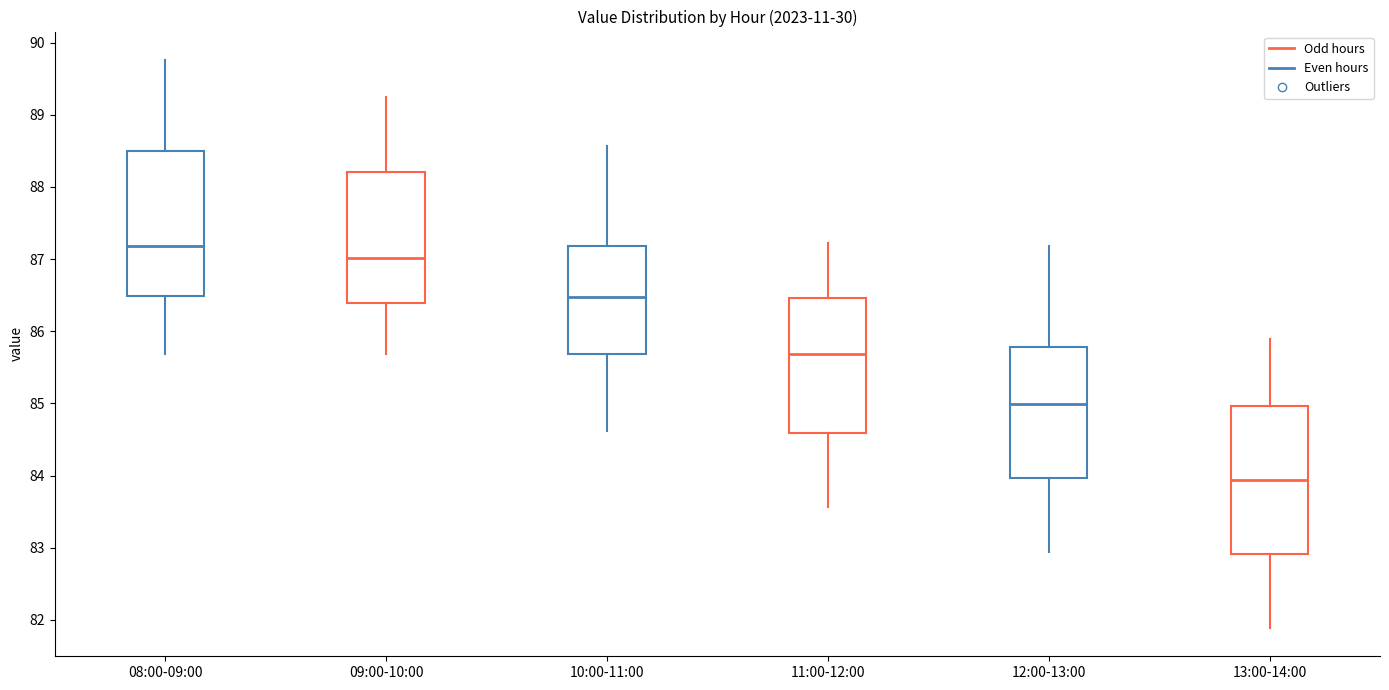

Reading left to right, transcribe this box plot: for each box, give where its median line is, the range the box spans, and where its two whiskers end, as read against the y-axis. The values are not printed on the chart, so give them approximately, as read against the axis.

08:00-09:00: median 87.2, box 86.5 to 88.5, whiskers 85.7 to 89.8
09:00-10:00: median 87.0, box 86.4 to 88.2, whiskers 85.7 to 89.2
10:00-11:00: median 86.5, box 85.7 to 87.2, whiskers 84.6 to 88.6
11:00-12:00: median 85.7, box 84.6 to 86.5, whiskers 83.6 to 87.2
12:00-13:00: median 85.0, box 84.0 to 85.8, whiskers 82.9 to 87.2
13:00-14:00: median 83.9, box 82.9 to 85.0, whiskers 81.9 to 85.9